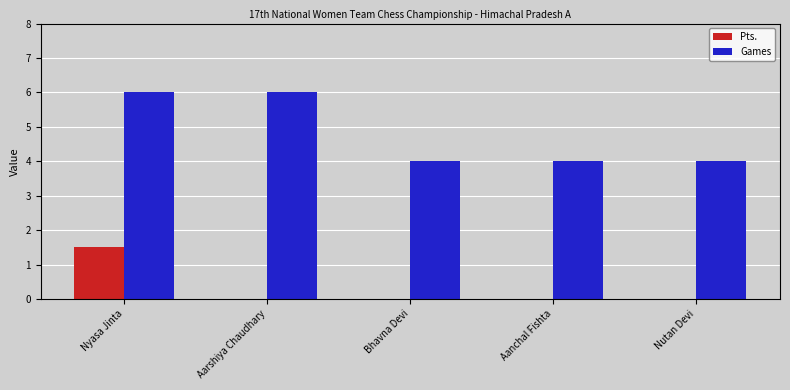

Which series has the largest total across all categories?

Games